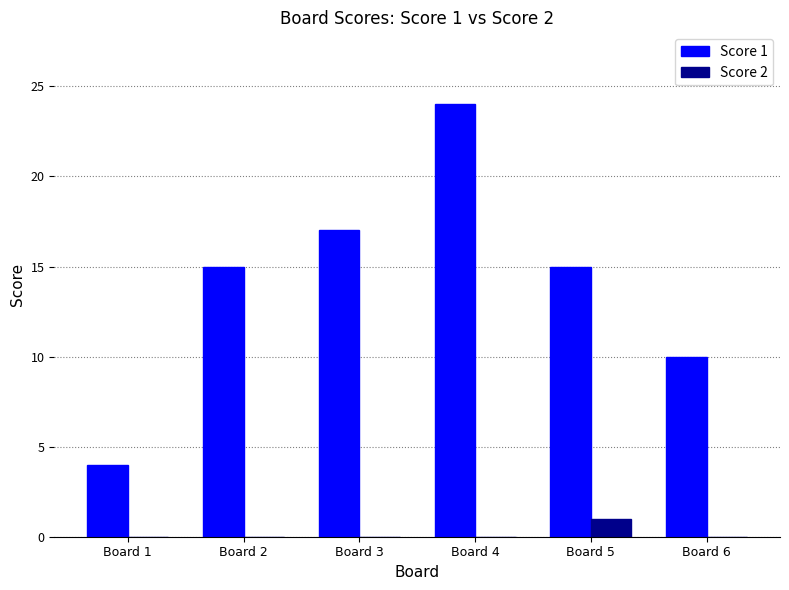

Which series has the largest total across all categories?

Score 1